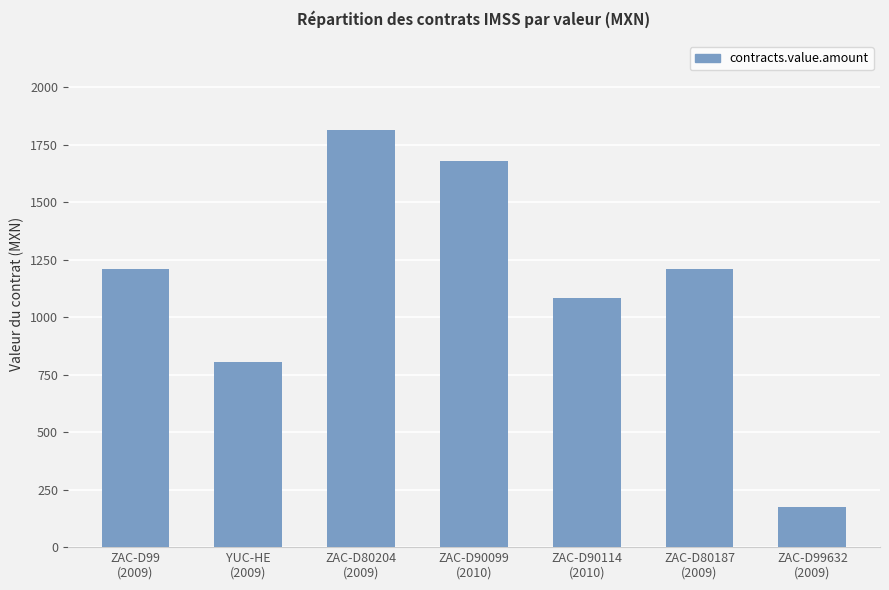

What is the difference between the second highest and second lowest values?

870.0